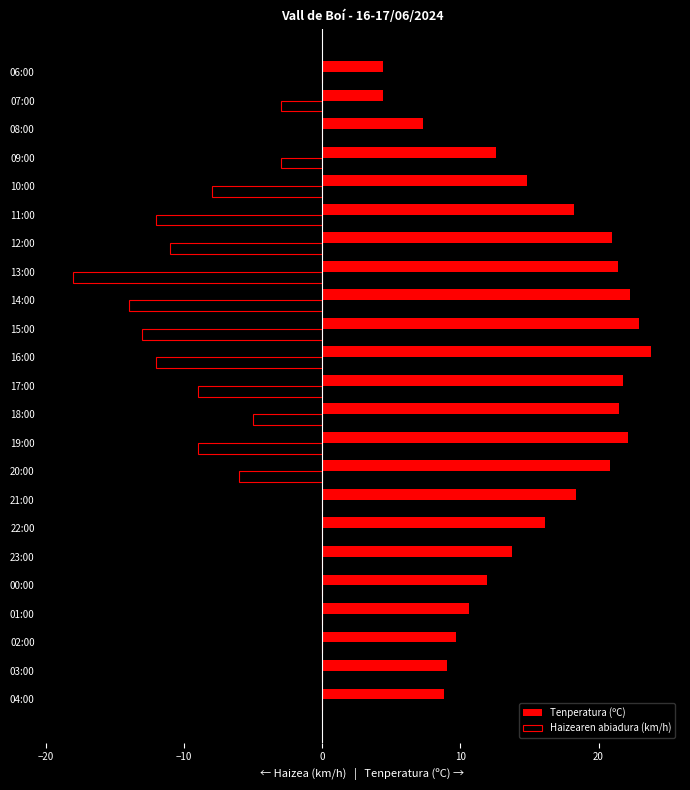

At which label is Tenperatura (ºC) closest to 14?

23:00